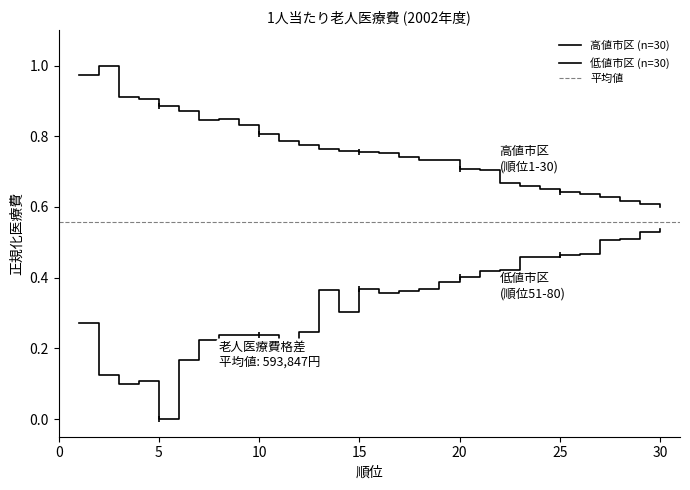

Reading right to left, what are all the values shown in this chart?

高値市区: 0.6	0.6	0.6	0.6	0.6	0.6	0.6	0.7	0.7	0.7	0.7	0.7	0.7	0.7	0.8	0.8	0.8	0.8	0.8	0.8	0.8	0.8	0.8	0.8	0.9	0.9	0.9	0.9	1.0	1.0
低値市区: 0.5	0.5	0.5	0.5	0.5	0.5	0.5	0.5	0.4	0.4	0.4	0.4	0.4	0.4	0.4	0.4	0.3	0.4	0.2	0.2	0.2	0.2	0.2	0.2	0.2	0.0	0.1	0.1	0.1	0.3